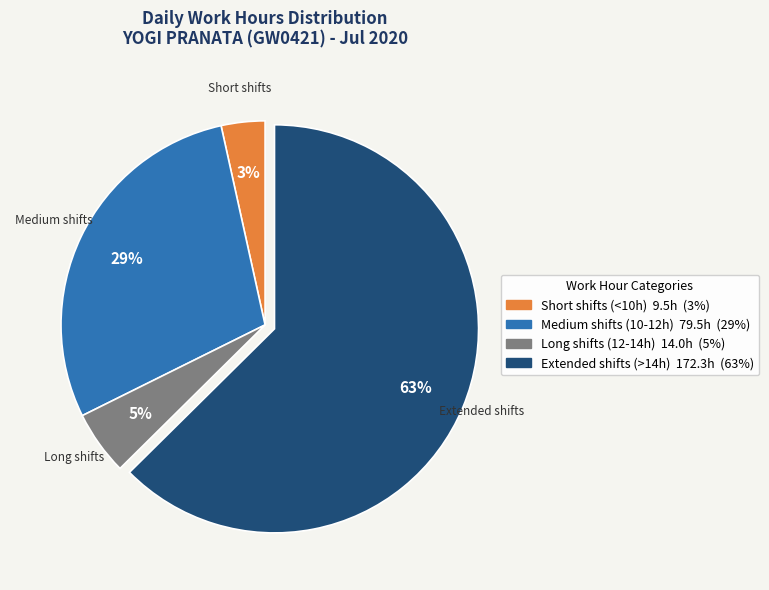

How many segments does this pie chart have?

4